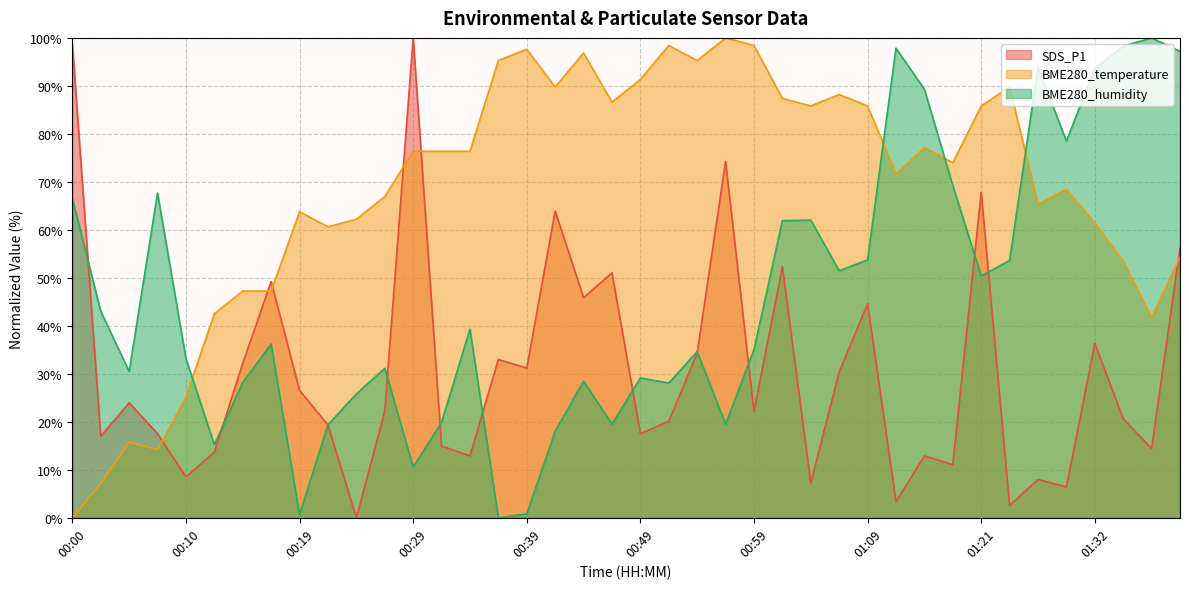

At which label does BME280_temperature first exceed 76?

00:29